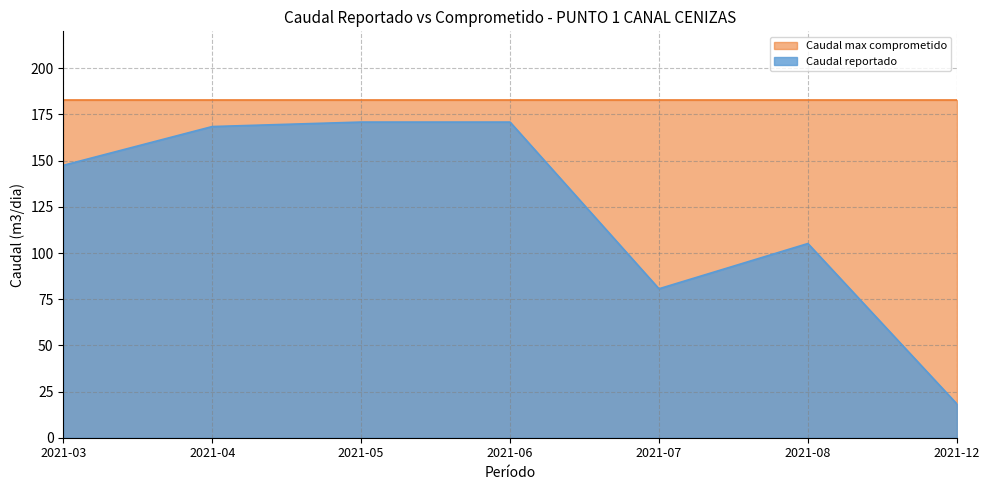

Where does the data first go above 147?

2021-03